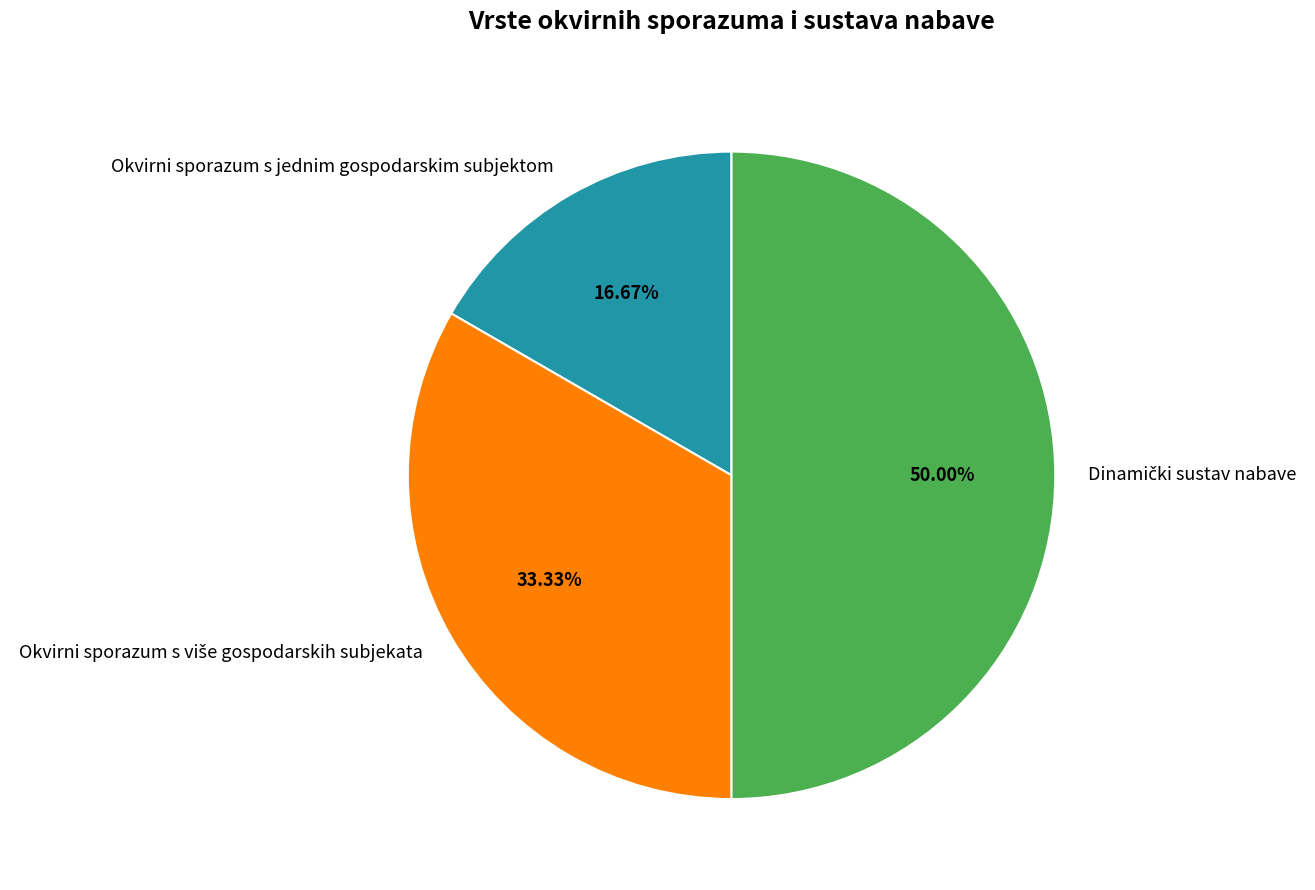

Is it true that Okvirni sporazum s jednim gospodarskim subjektom is 17% of the pie?

True